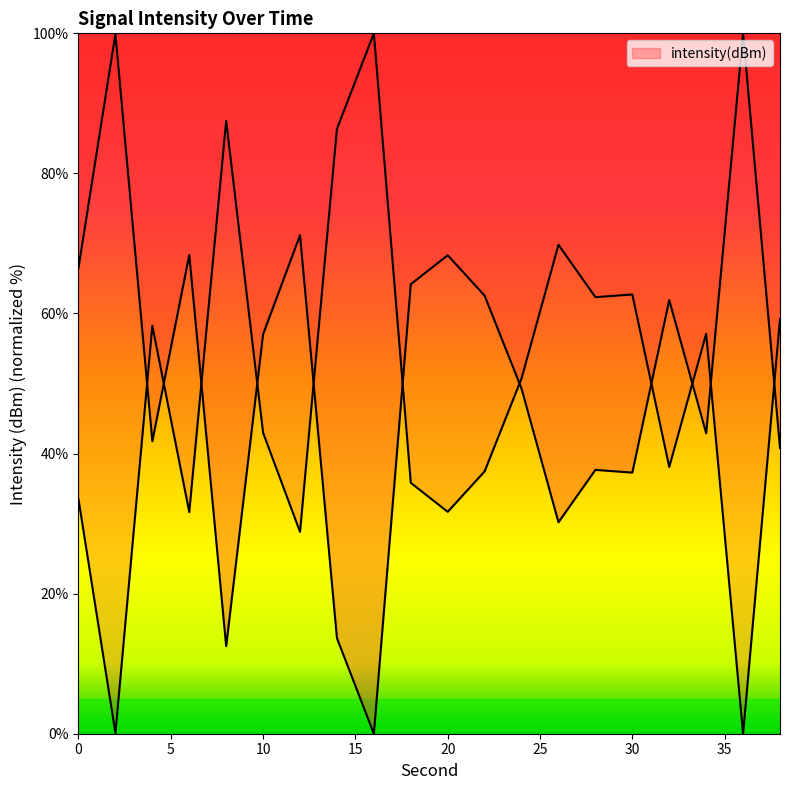

At which category does the data reach its first local valley?

4